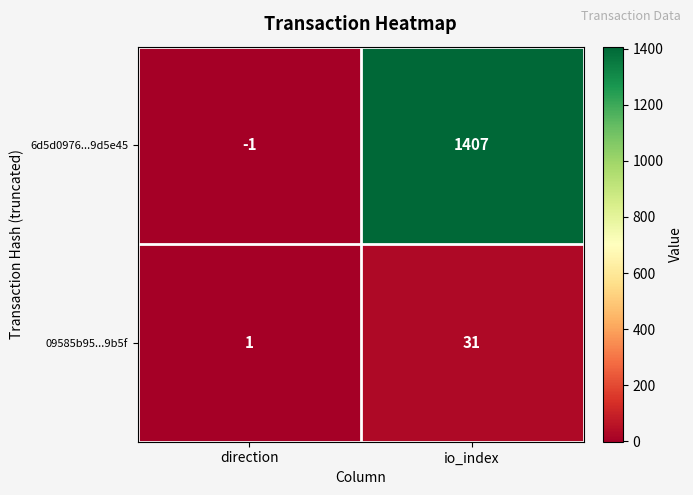

Between direction and io_index, which series saw the biggest shift?

6d5d0976...9d5e45